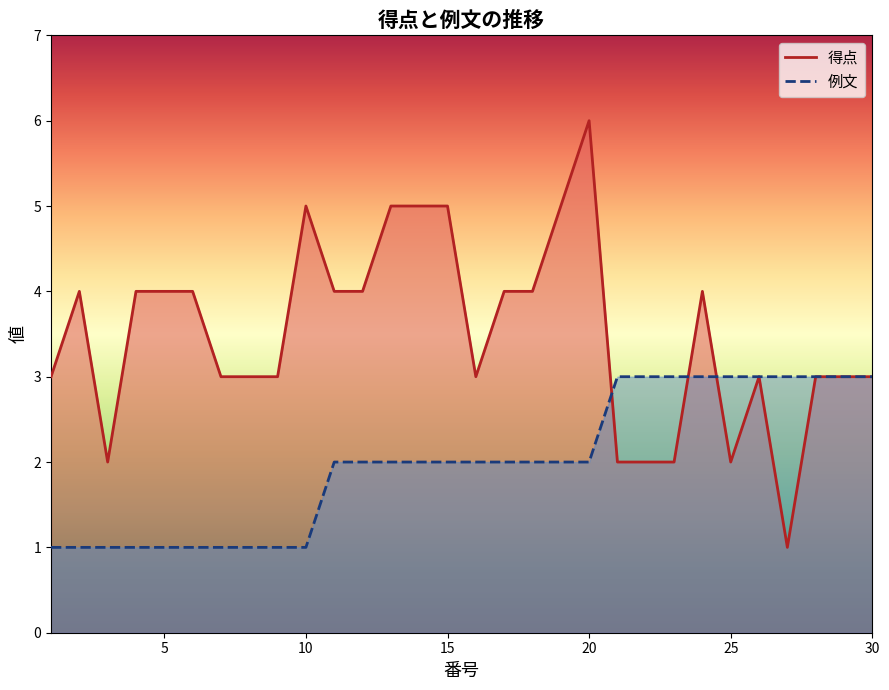

What is the difference between the maximum and minimum values in the 得点 series?

5